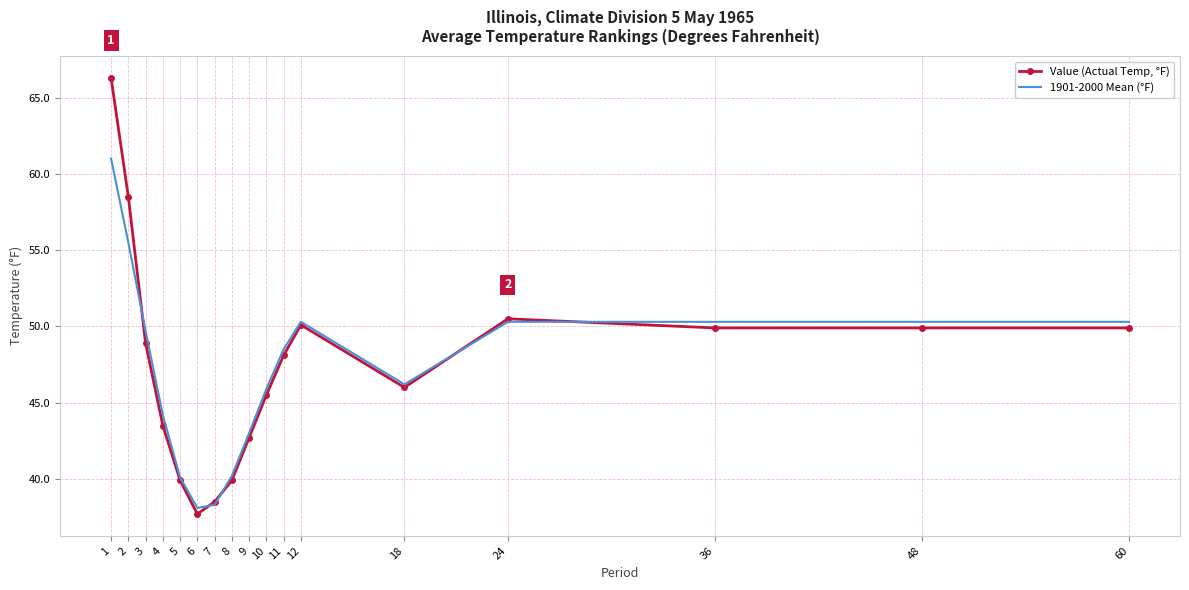

Read the Value (Actual Temp, °F) value at 5.

39.9